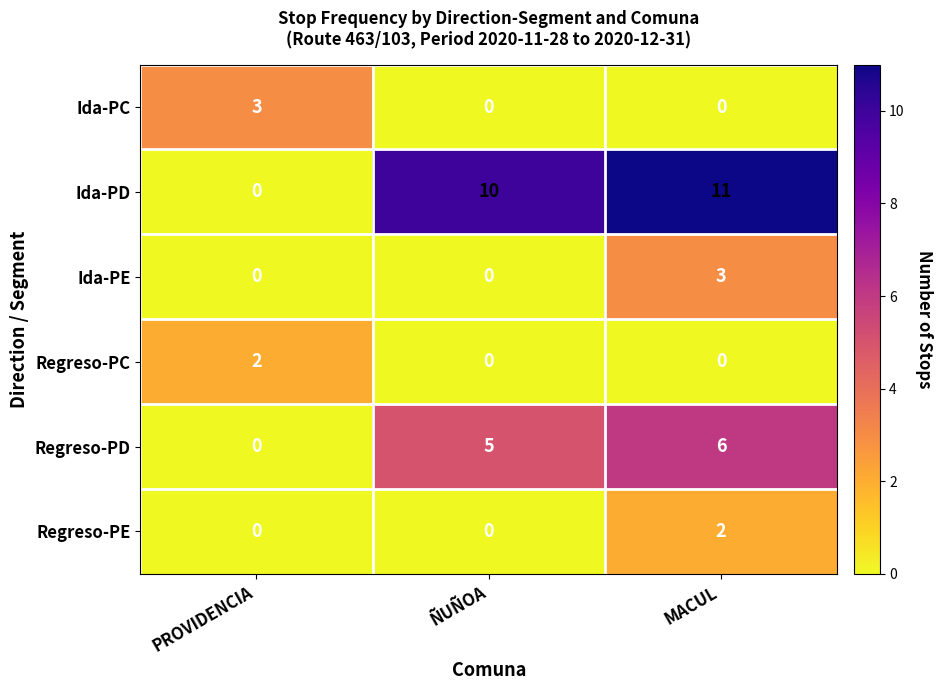

Which series has the widest spread of values?

Ida-PD